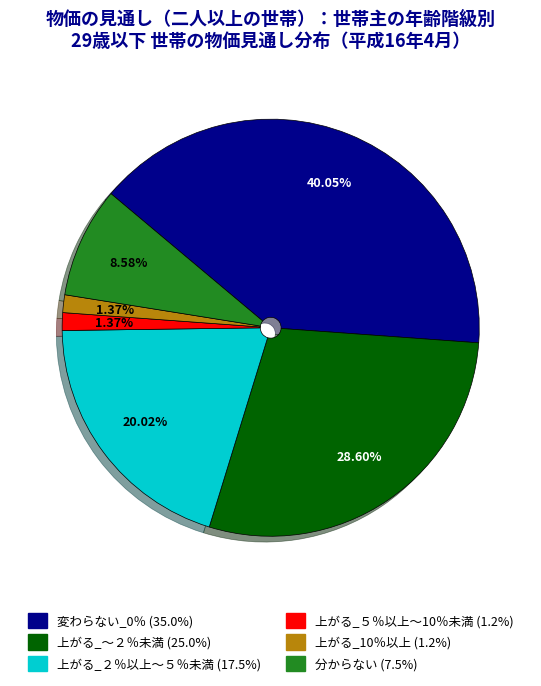

Which slice is the largest?

変わらない_0％